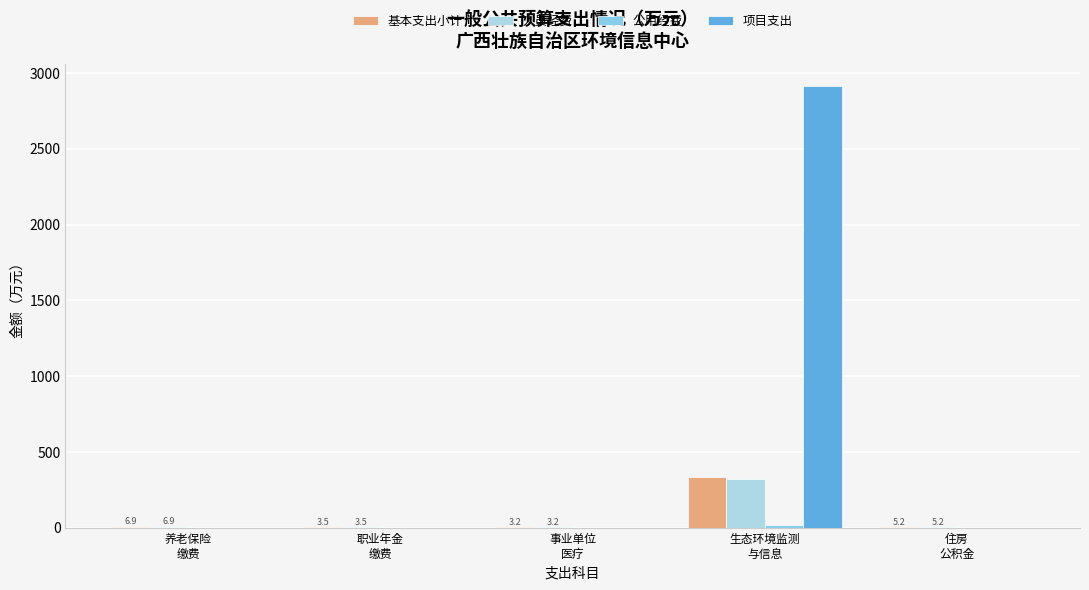

Rank the categories by 人员经费 value from lowest to highest.

事业单位
医疗, 职业年金
缴费, 住房
公积金, 养老保险
缴费, 生态环境监测
与信息